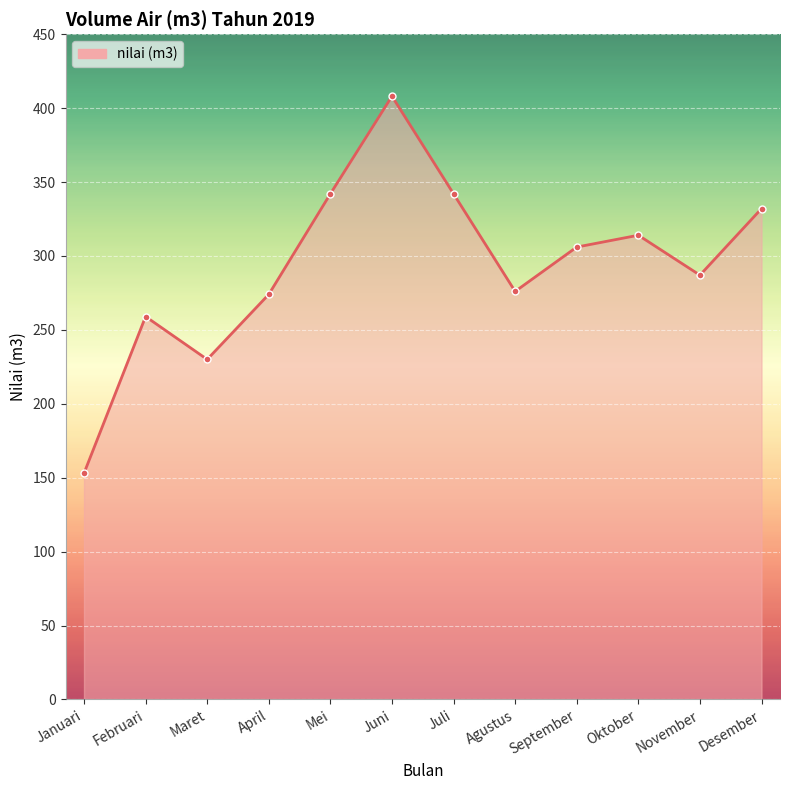

What is the value of the 5th point from the left?

342